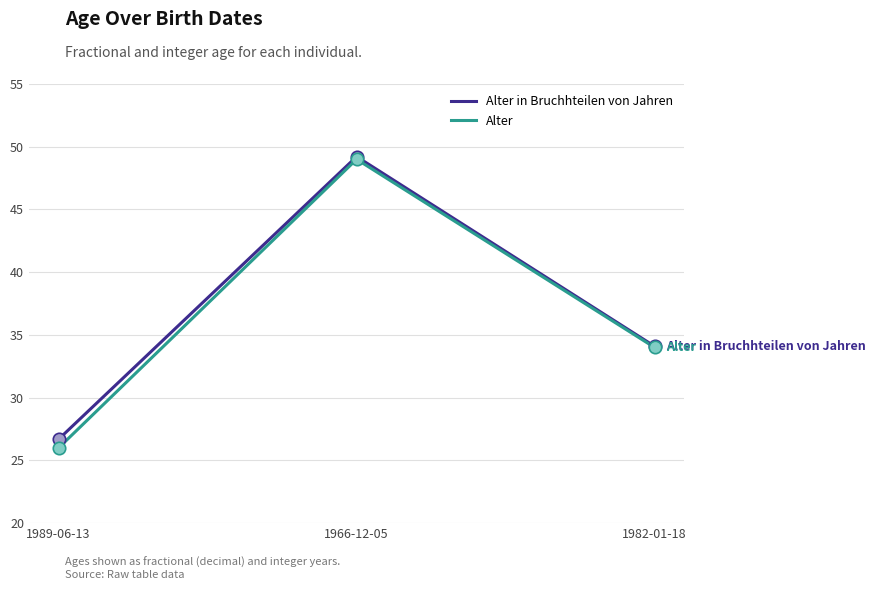

What is the total value across all series at 1989-06-13?

52.7